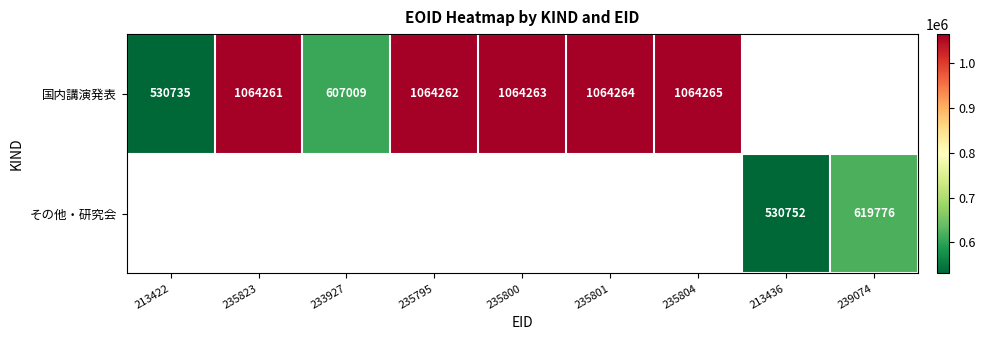

True or false: 国内講演発表 has a value of 367134 at 235800.

False